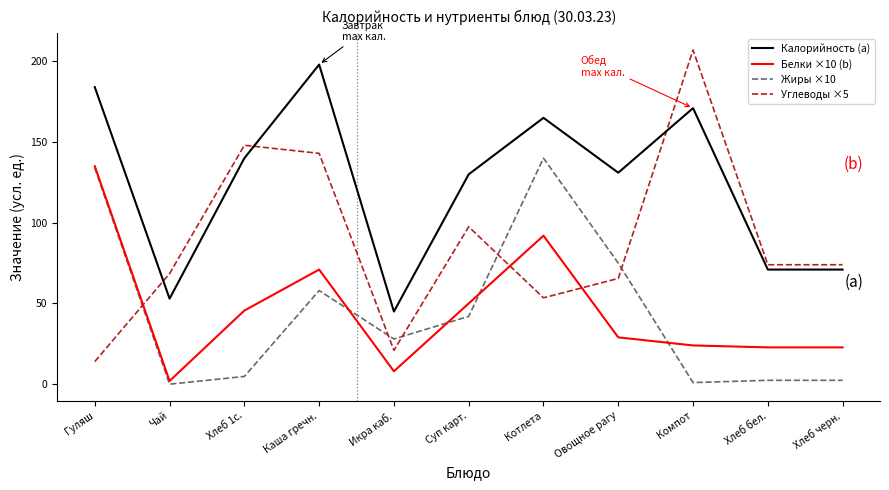

What is the minimum value for Углеводы ×5?

14.0